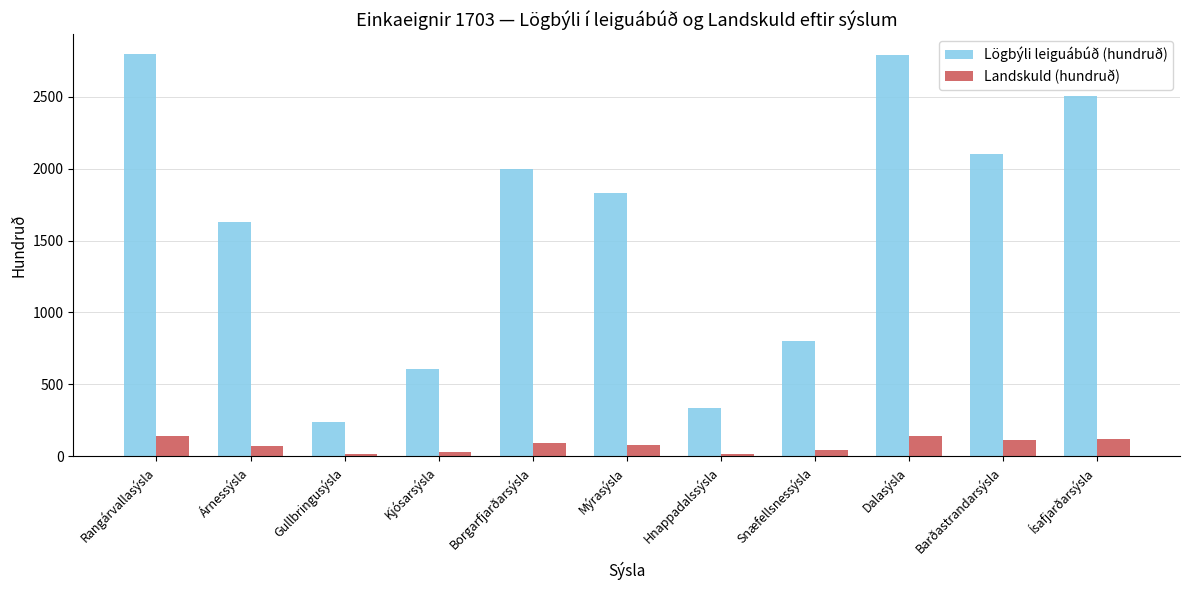

Is the value of Lögbýli leiguábúð (hundruð) at Gullbringusýsla greater than the value of Landskuld (hundruð) at Rangárvallasýsla?

Yes